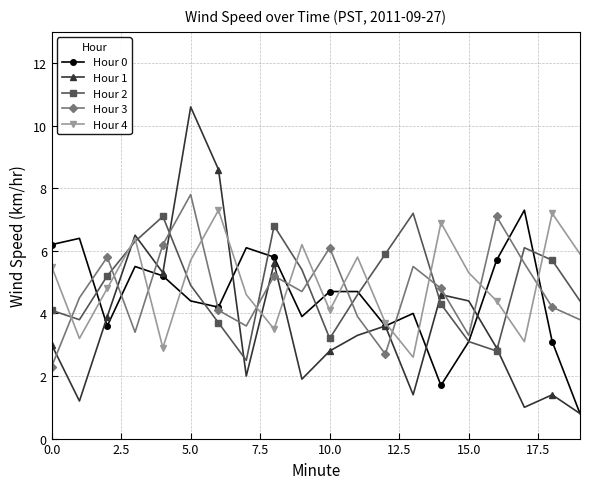

What is the difference between the maximum and second lowest values in the Hour 4 series?

4.4